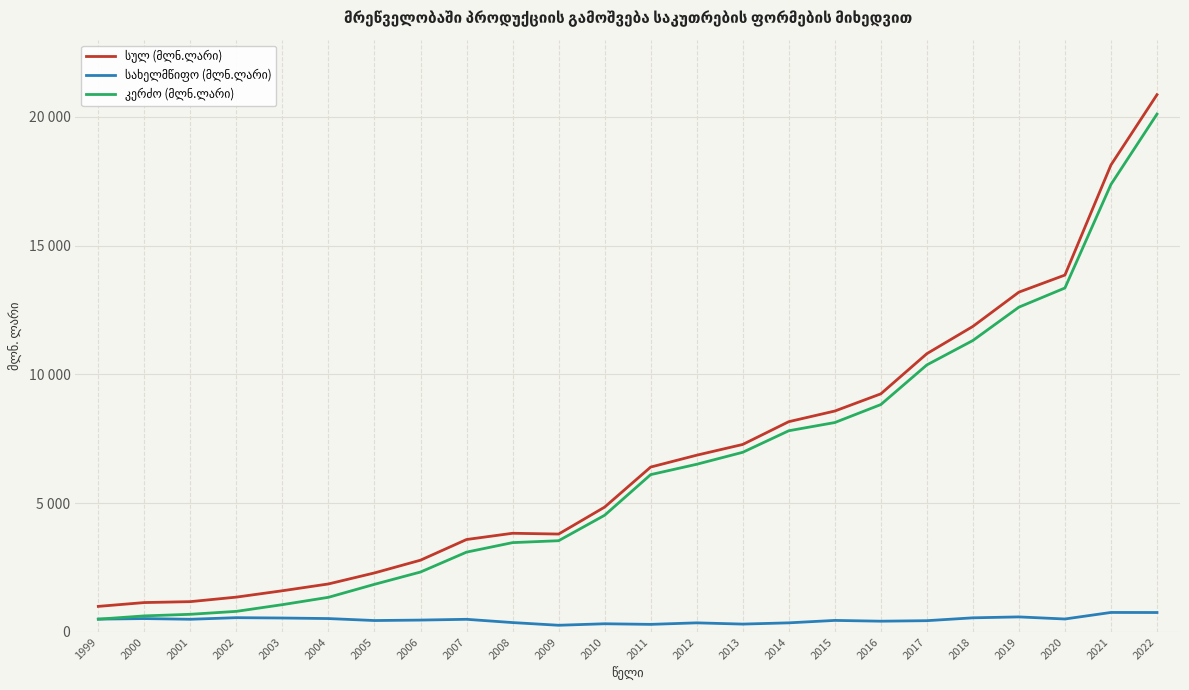

At how many categories does at least one series exceed 1272?

21